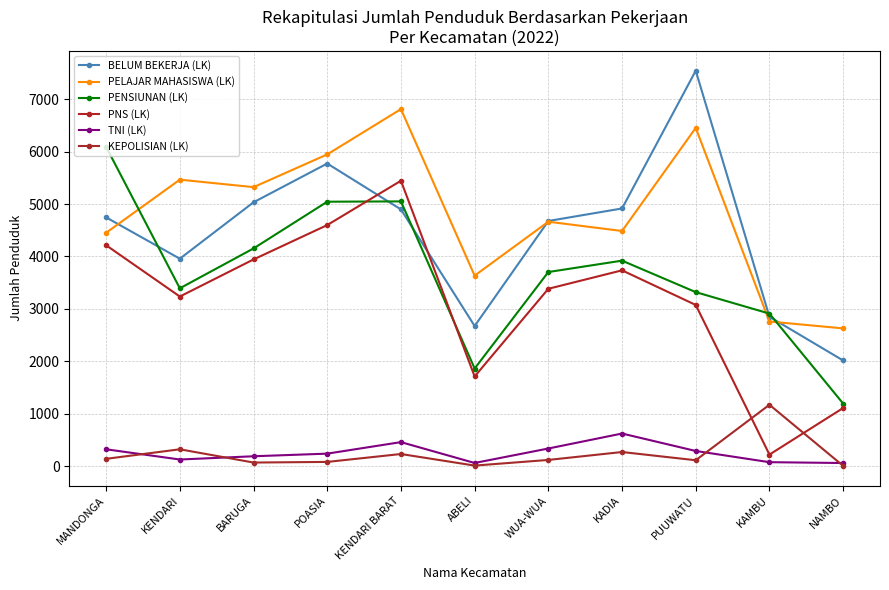

At which category does the chart reach its peak across all series?

PUUWATU